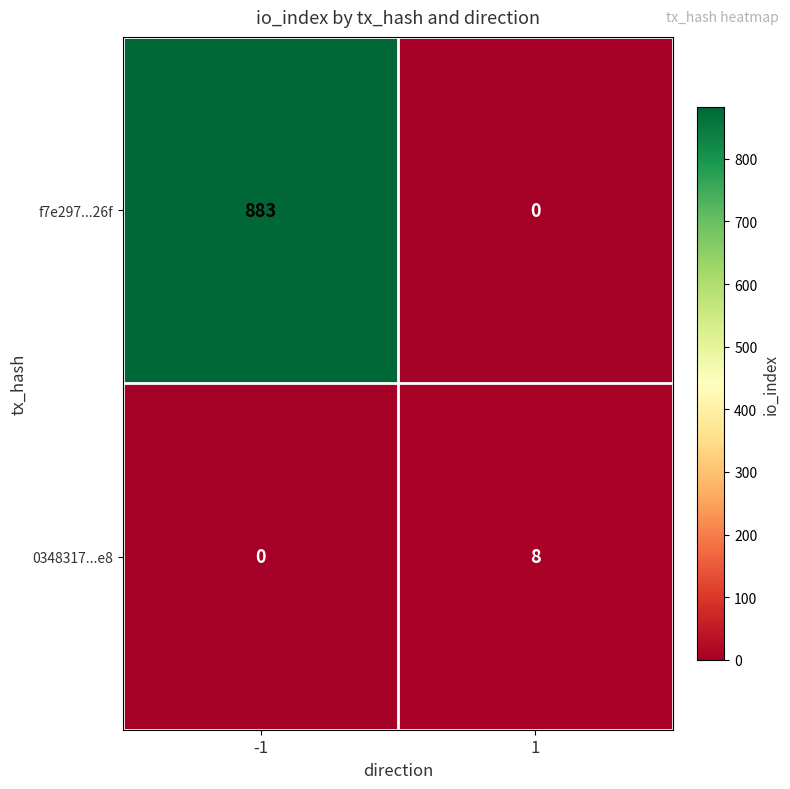

What is the maximum value for f7e297...26f?

883